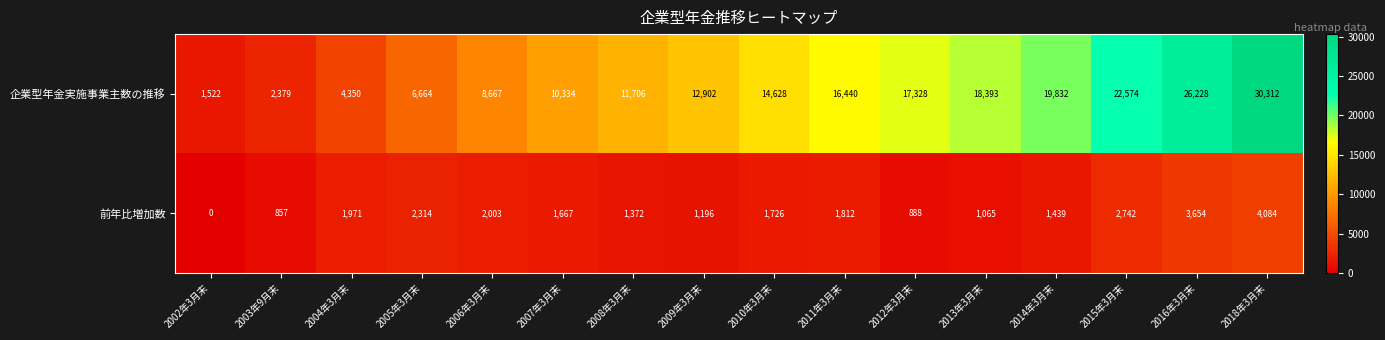

What is the difference between the maximum and minimum values in the 企業型年金実施事業主数の推移 series?

28790